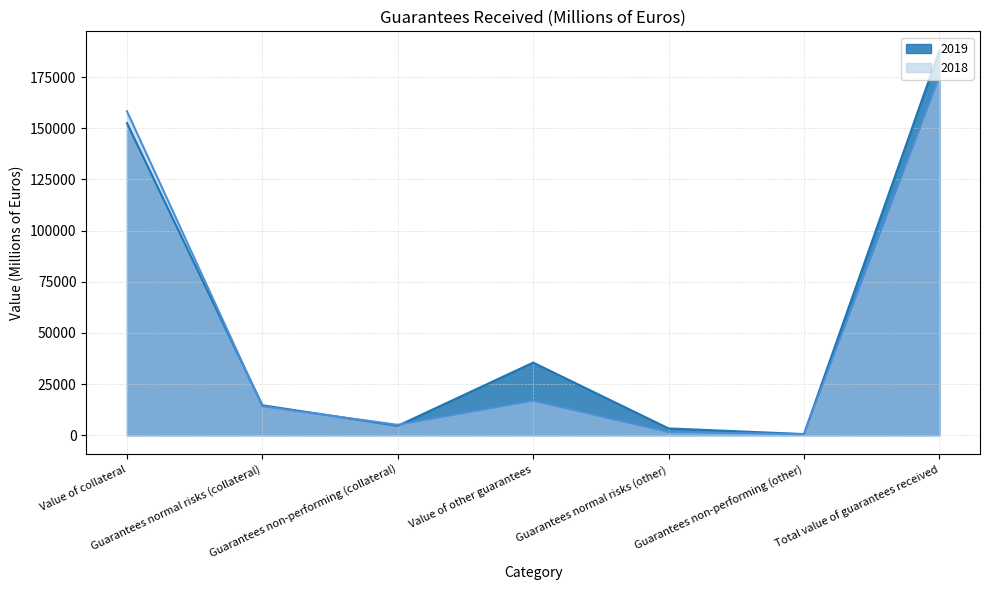

At which category does 2019 reach its first local valley?

Guarantees non-performing (collateral)